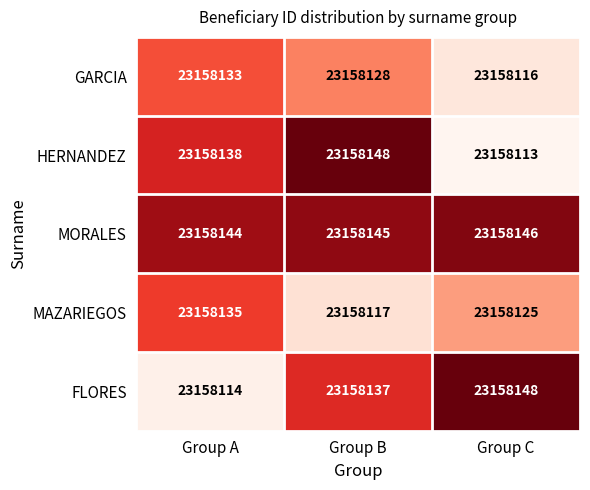

How many data points in MAZARIEGOS are less than 23158125?

1